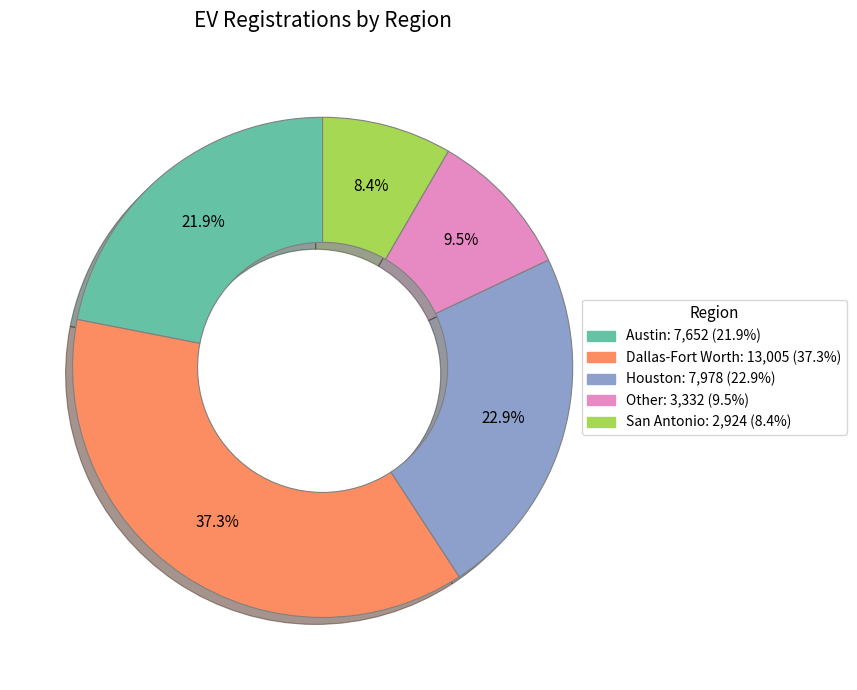

Does any single category account for the majority?

No